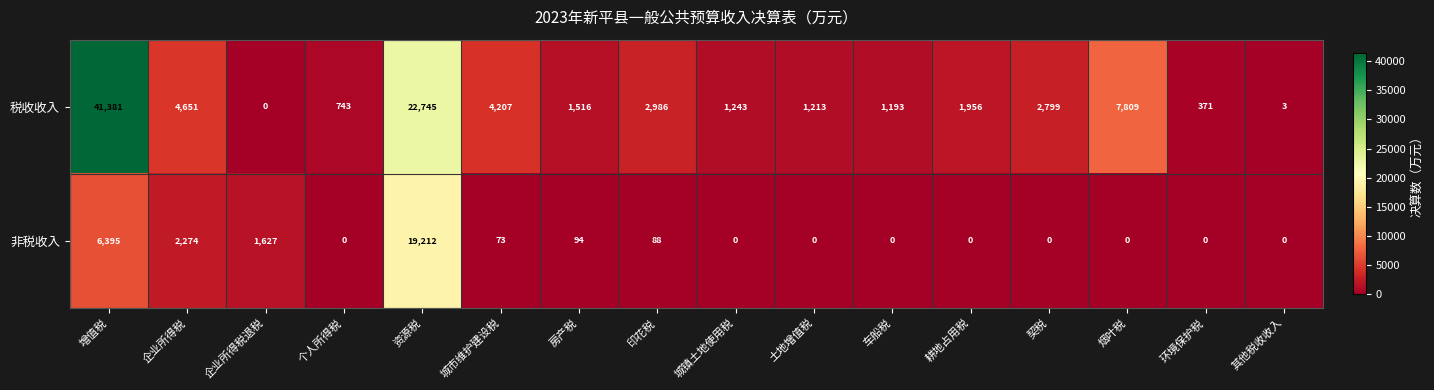

How many data points does each series have?

16